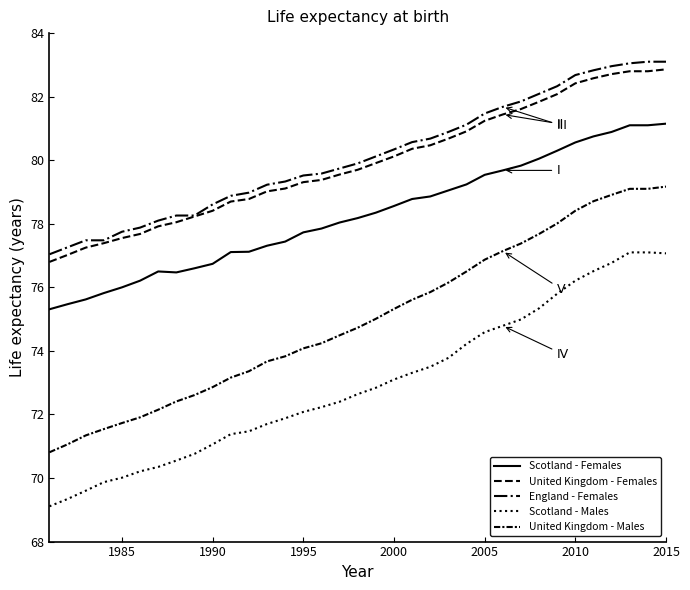

What is the minimum value shown in the chart?

69.1